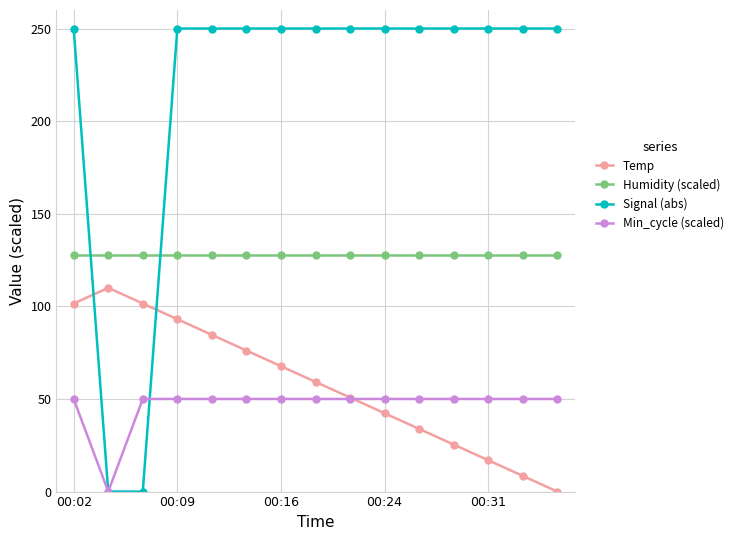

What is the highest value of the Humidity (scaled) series?

127.5